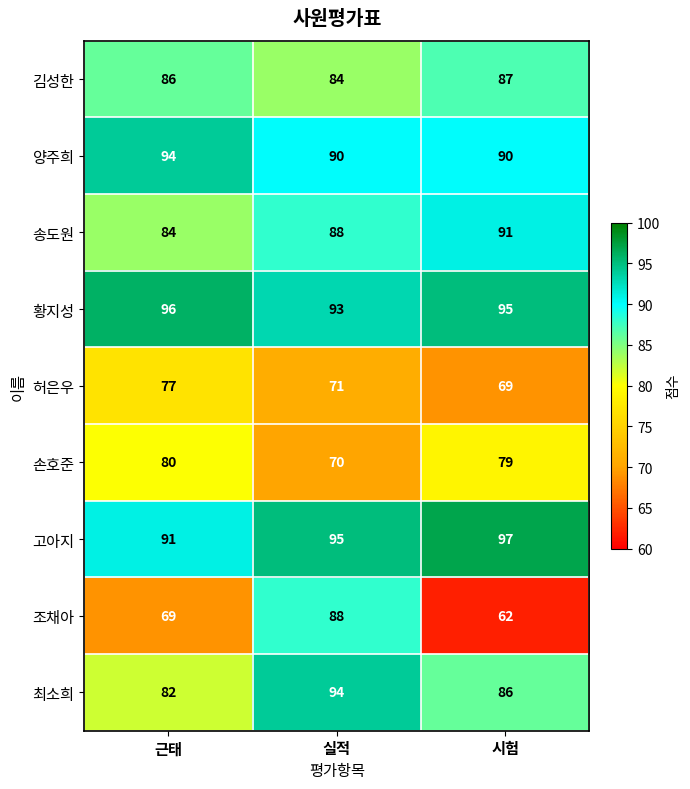

What is the average value of the 고아지 series?

94